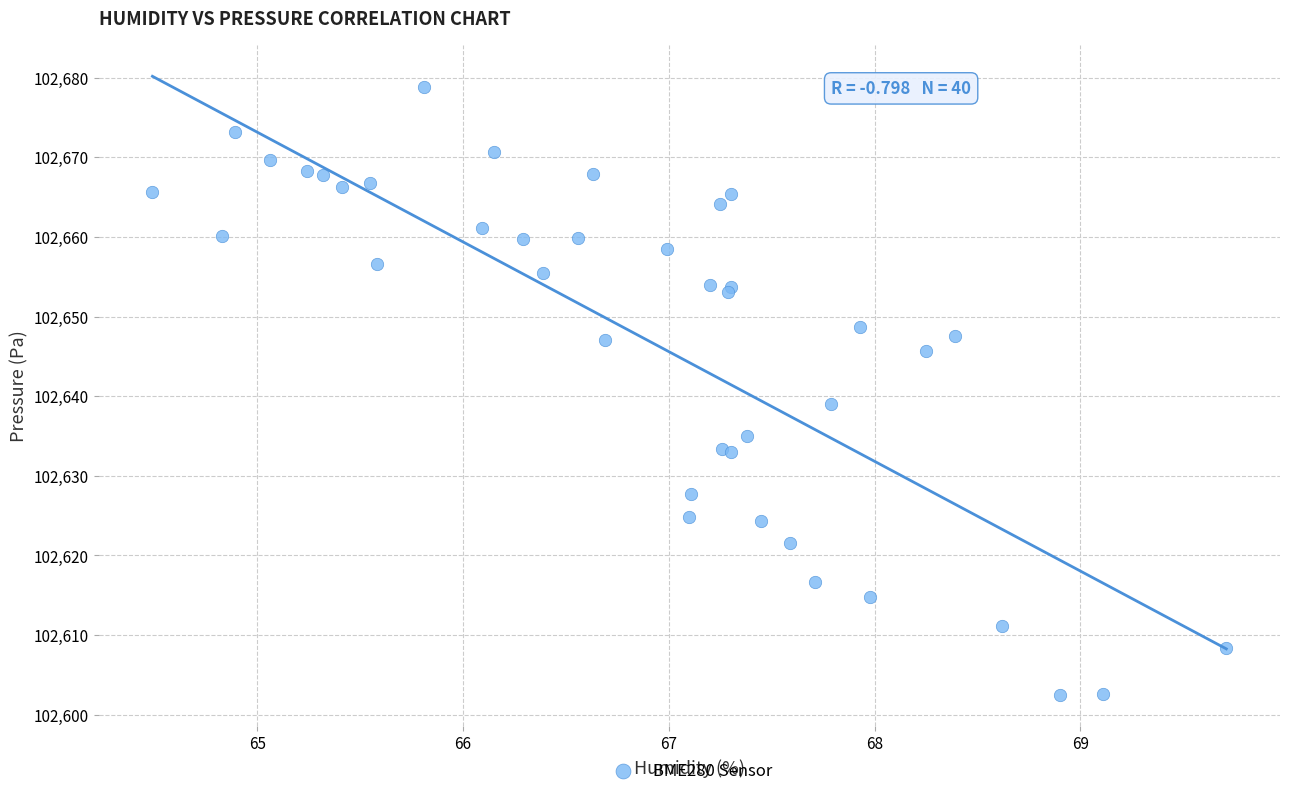

What Y value in the scatter plot is closest to 102640?

102639.0